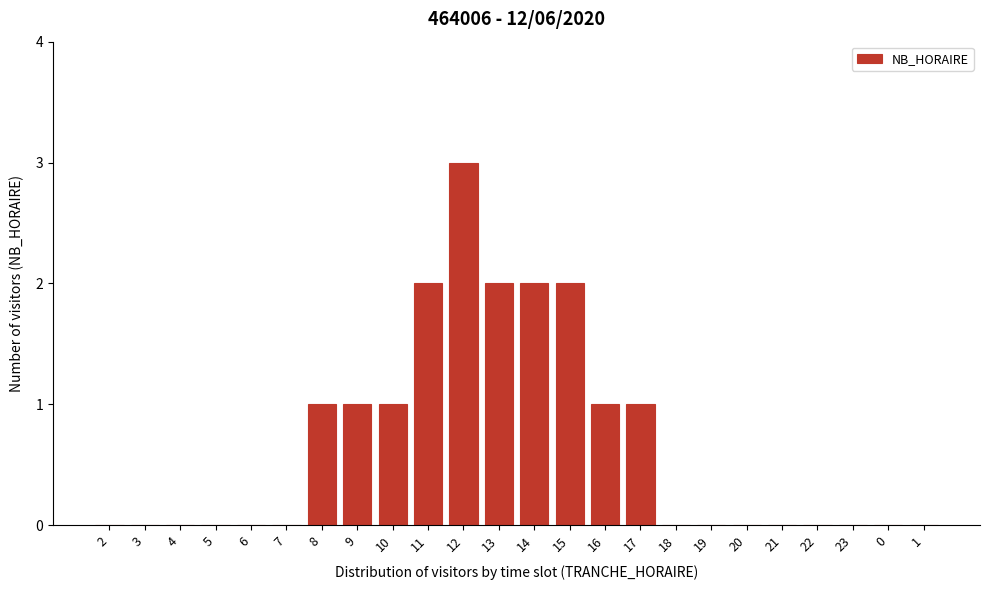

Reading right to left, extract all data points from this chart.

1=0	0=0	23=0	22=0	21=0	20=0	19=0	18=0	17=1	16=1	15=2	14=2	13=2	12=3	11=2	10=1	9=1	8=1	7=0	6=0	5=0	4=0	3=0	2=0